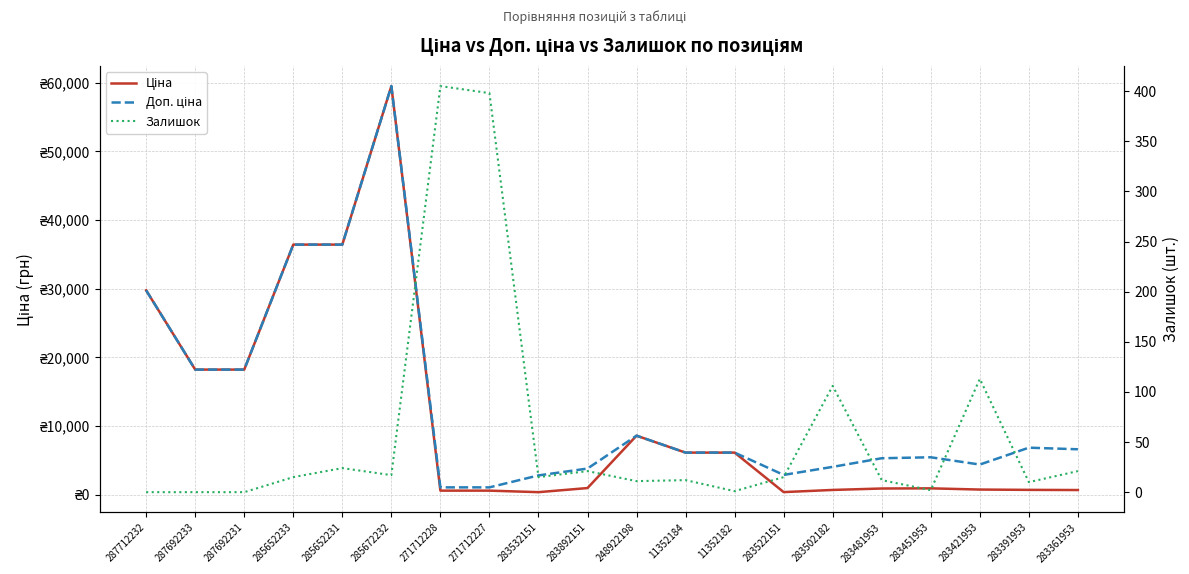

What is the difference between the maximum and minimum values in the Ціна series?

59174.3